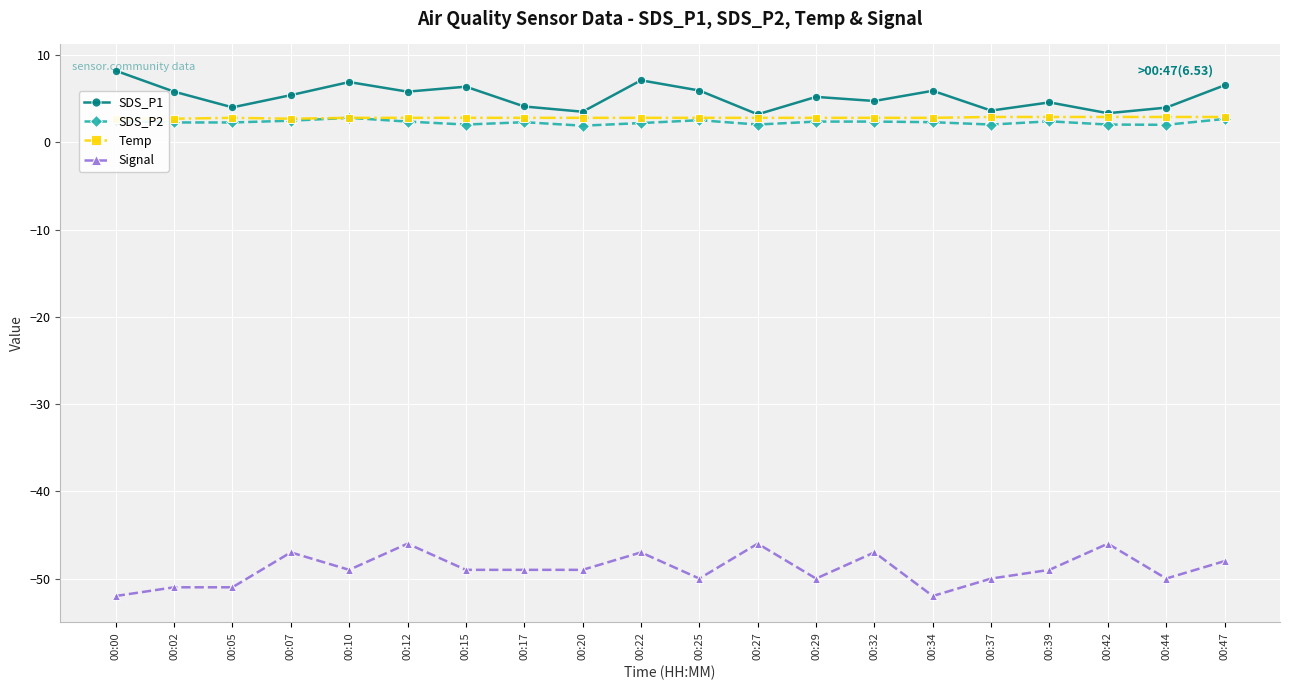

At how many categories does at least one series exceed -2?

20